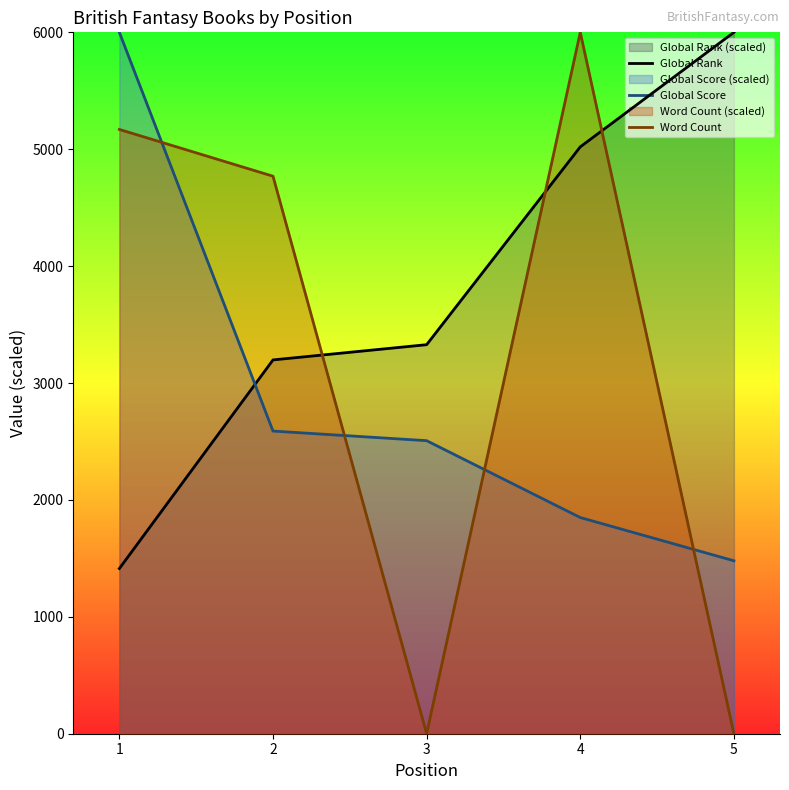

Does the chart display data point markers on the line(s)?

No